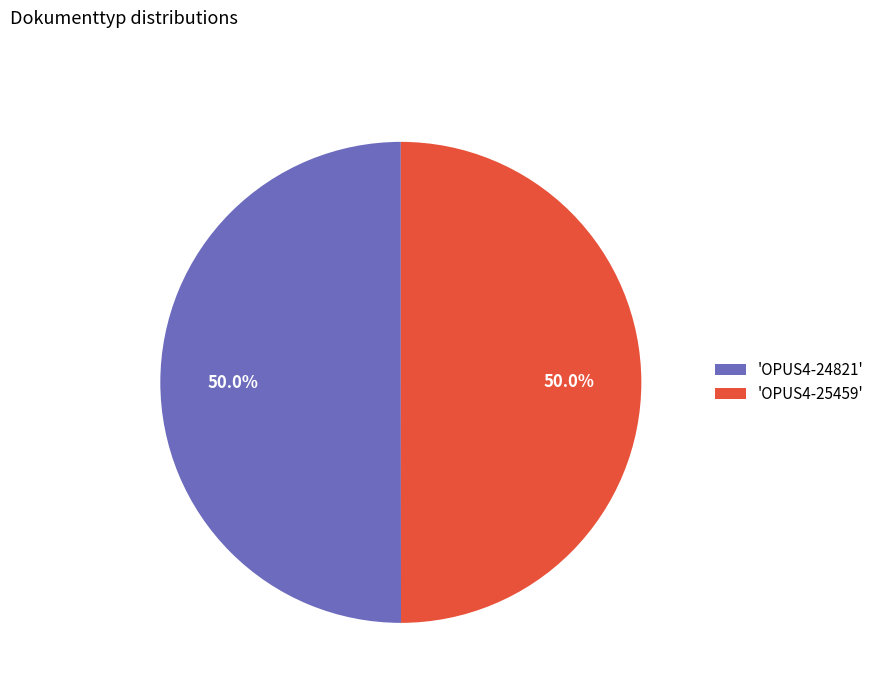

How much of the chart is everything except 'OPUS4-24821'?

50.0%